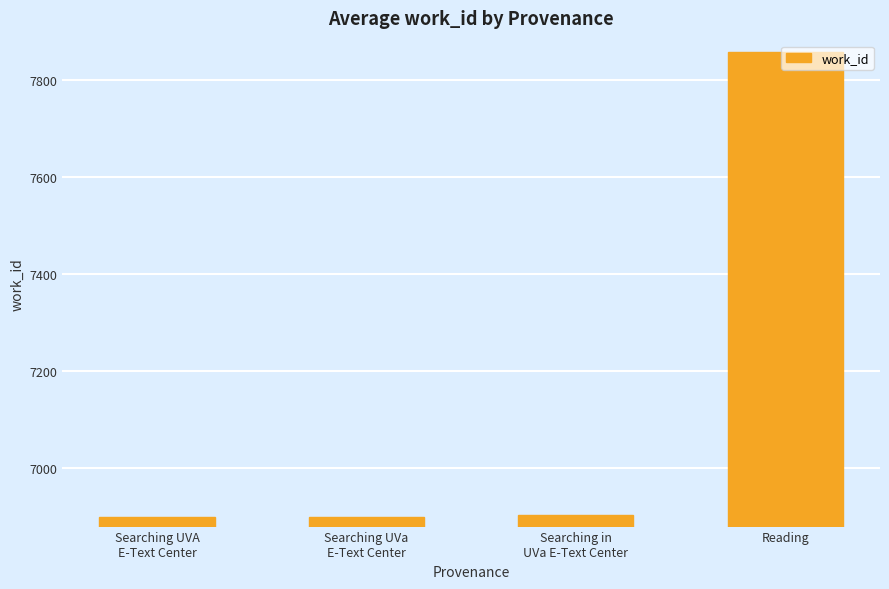

What is the value of the 3rd bar from the left?

6904